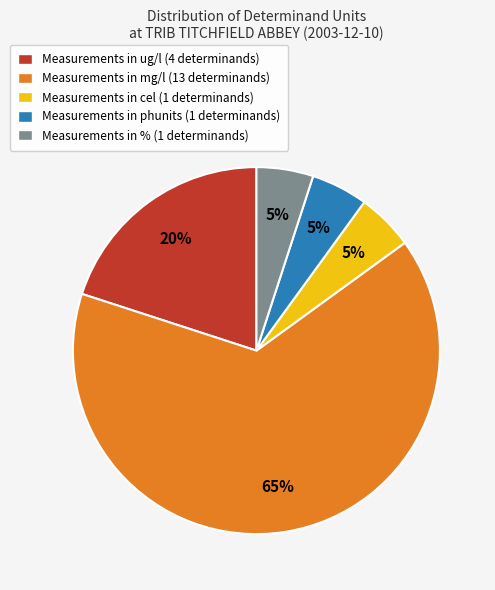

Is the sum of Measurements in ug/l (4 determinands) and Measurements in cel (1 determinands) greater than half?

No